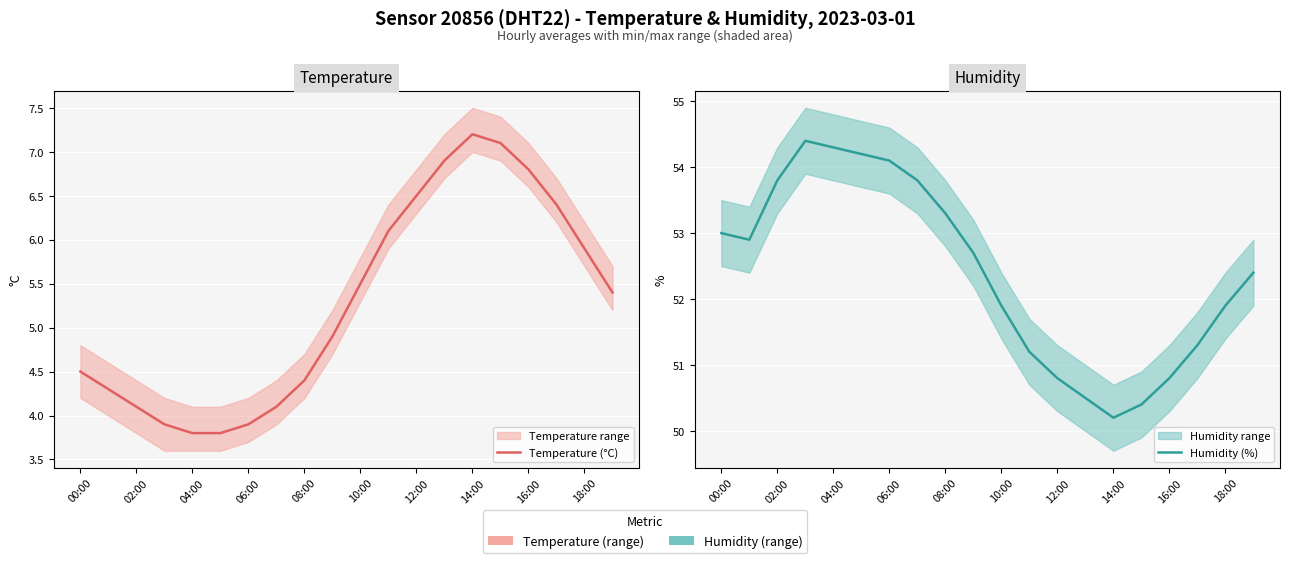

Is it true that Humidity (%) equals 50.8 at 16:00?

True